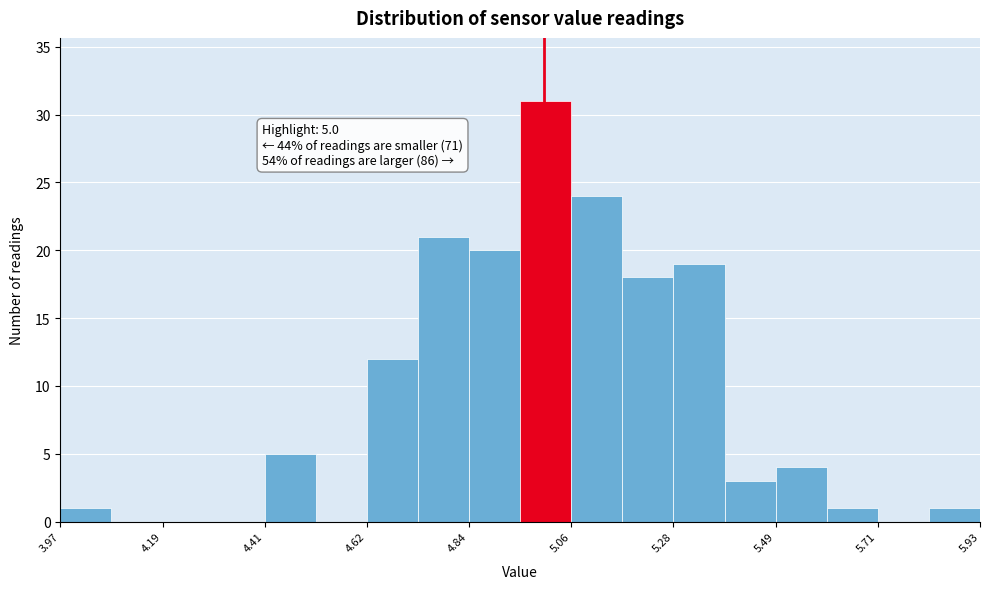

Around what value on the x-axis is the tallest bar? Give the approximate position of its centre, as read against the axis.

5.00